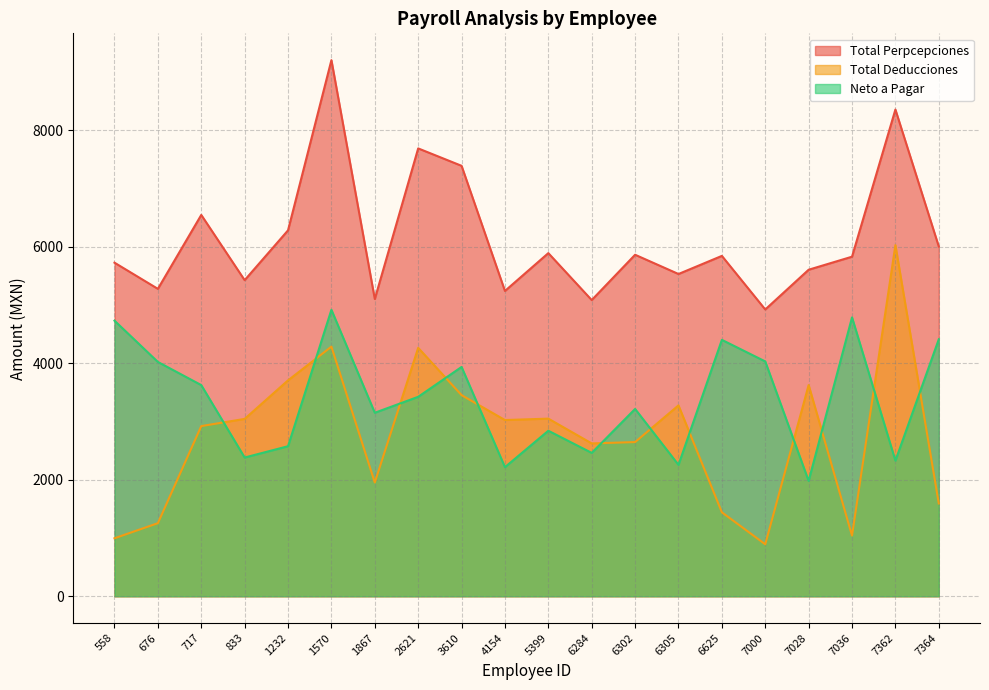

What is the lowest value of the Neto a Pagar series?

1979.8